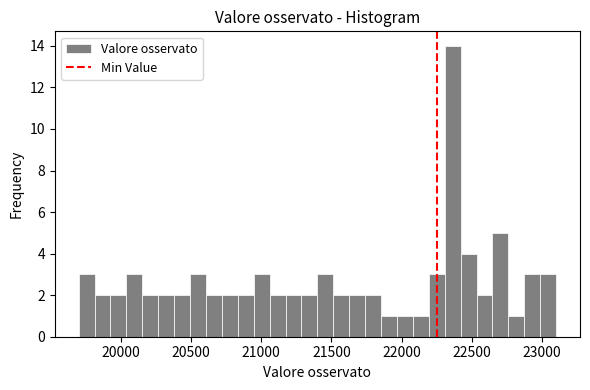

Around what value on the x-axis is the tallest bar? Give the approximate position of its centre, as read against the axis.

22350